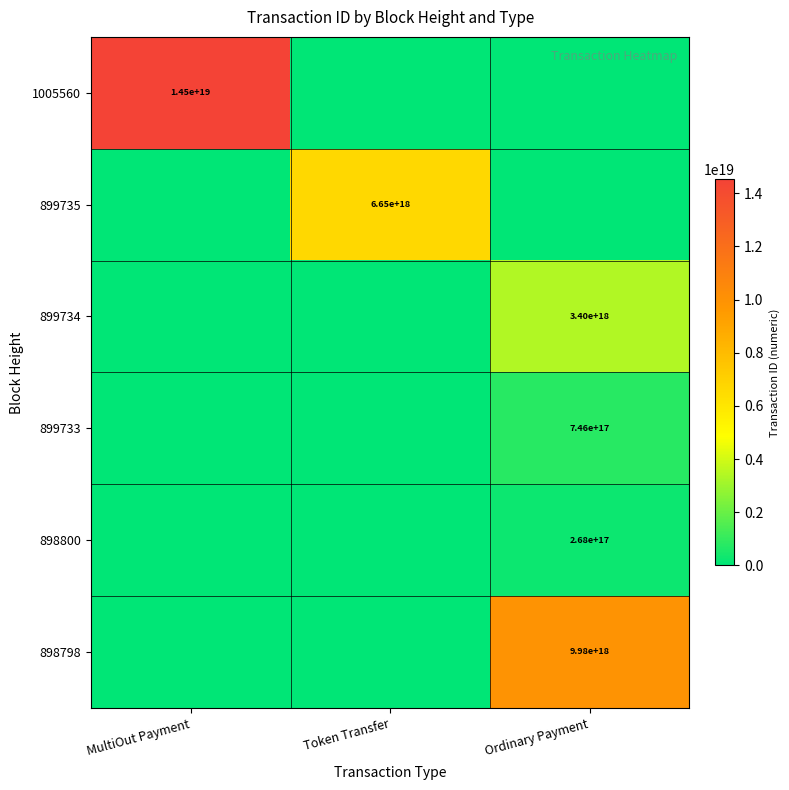

The 899733 series shows 1070064495140030208 at Ordinary Payment. True or false?

False